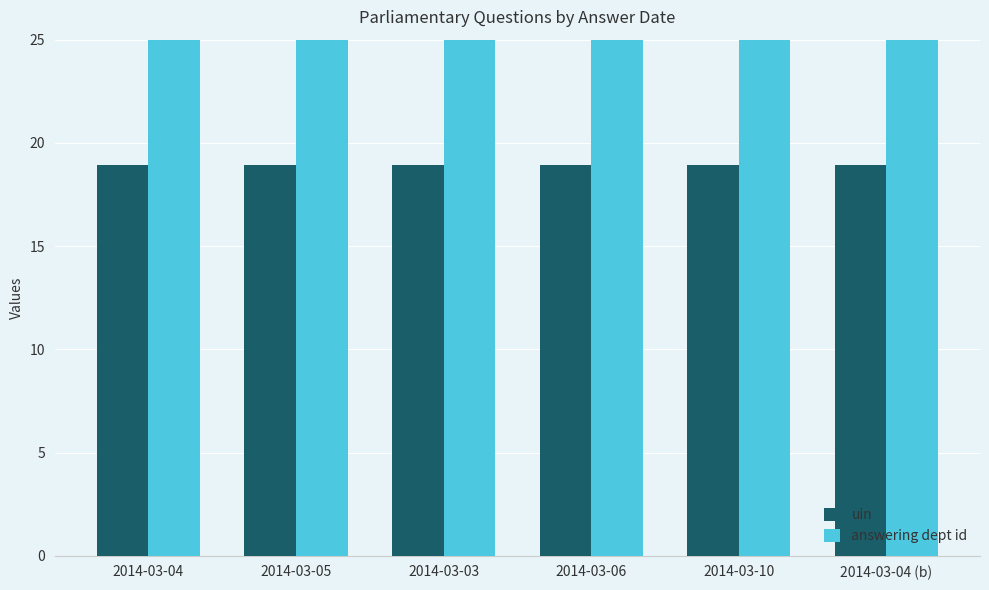

What position from the left is 2014-03-04 (b)?

6